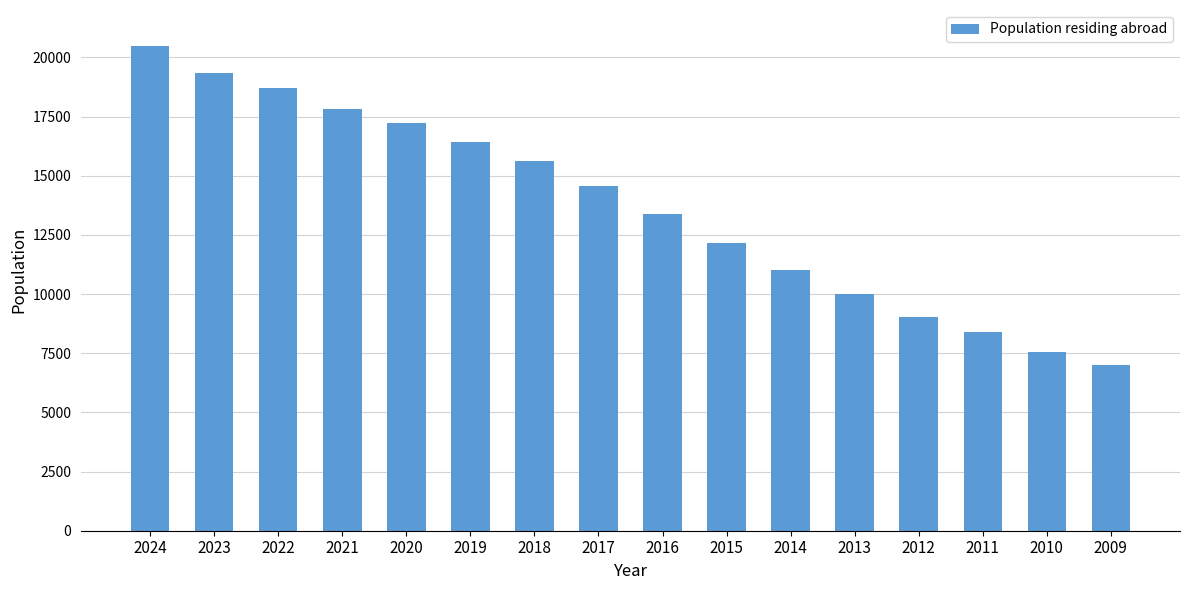

How many series are shown in this chart?

1